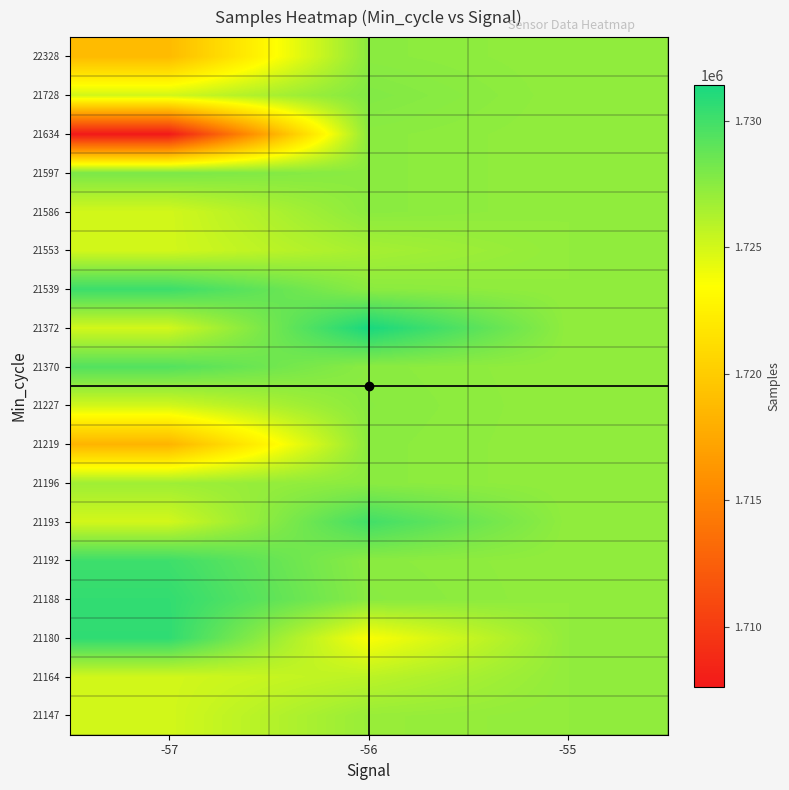

What is the total value across all series at -56?

31094316.0